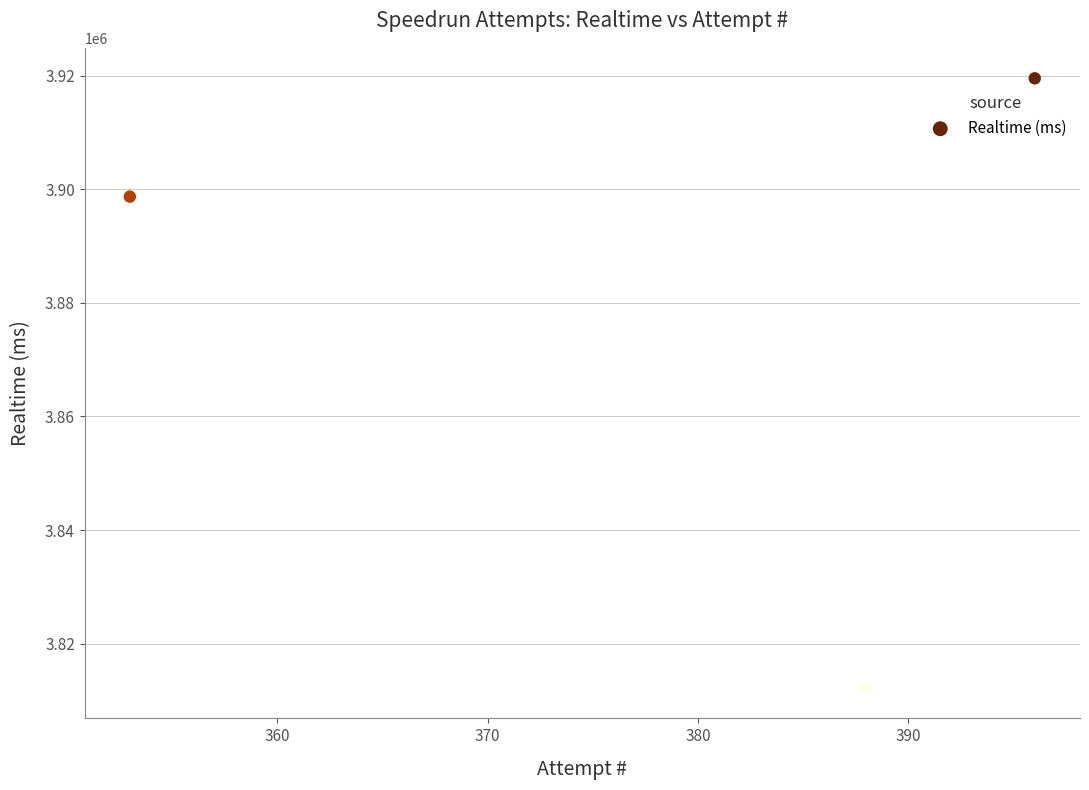

What is the average X value?

379